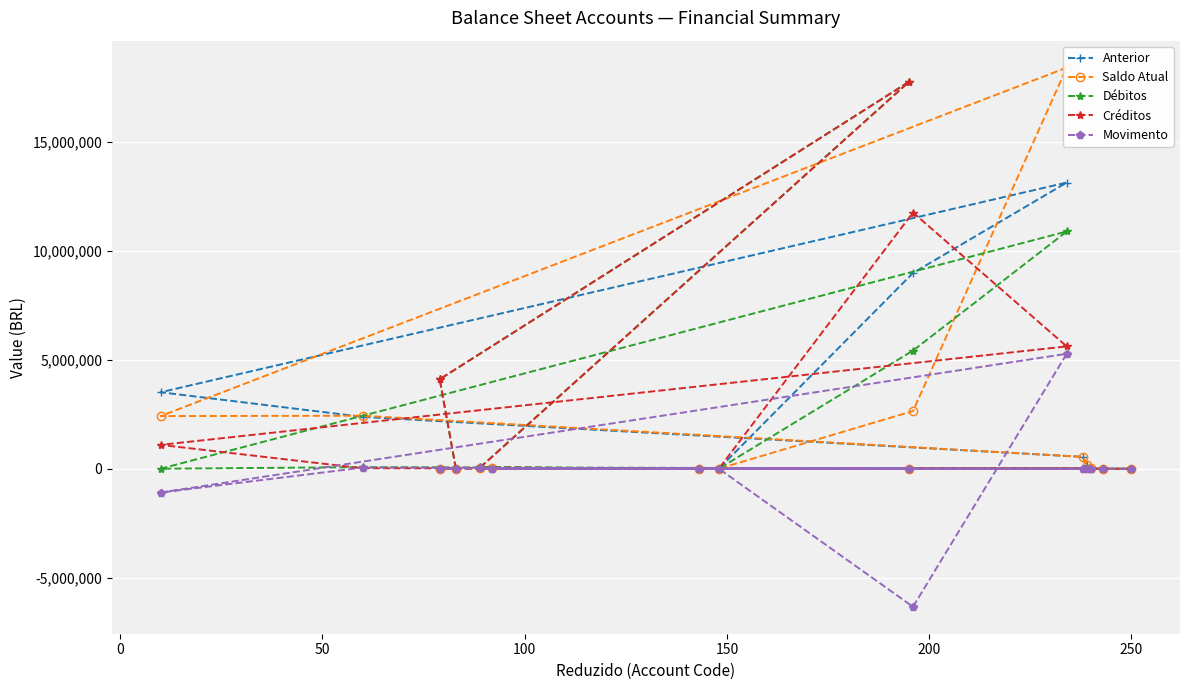

What is the highest value of the Movimento series?

5275202.4